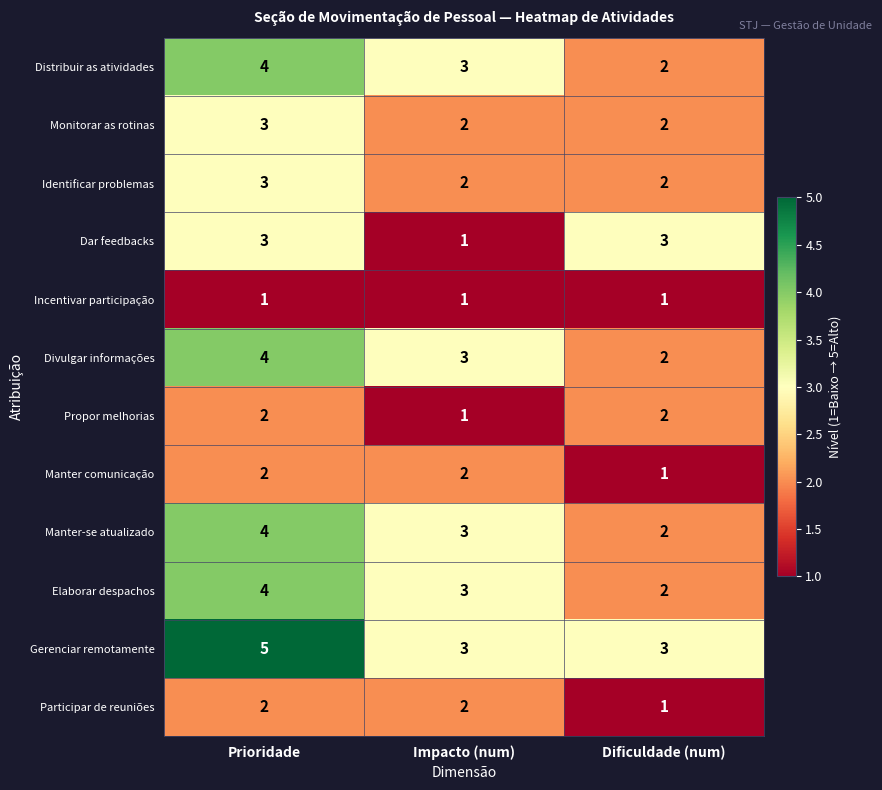

What is the spread (max minus min) of values at Prioridade?

4